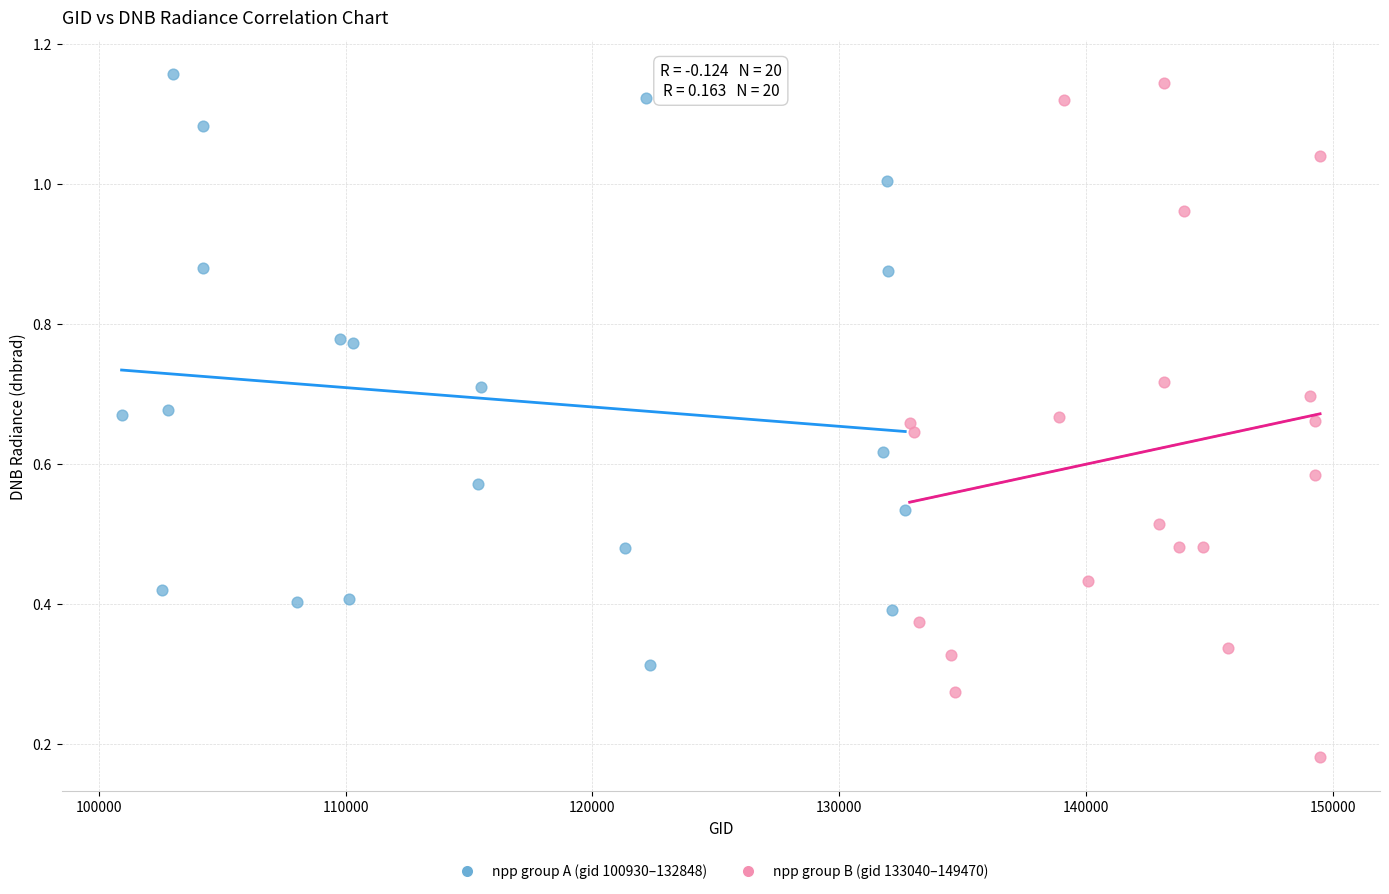

Which series contains the lowest Y value?

npp group B (gid 133040–149470)